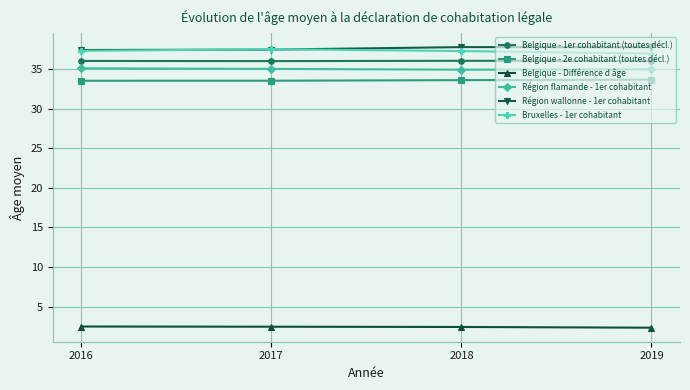

What is the total value across all series at 2019?

181.6